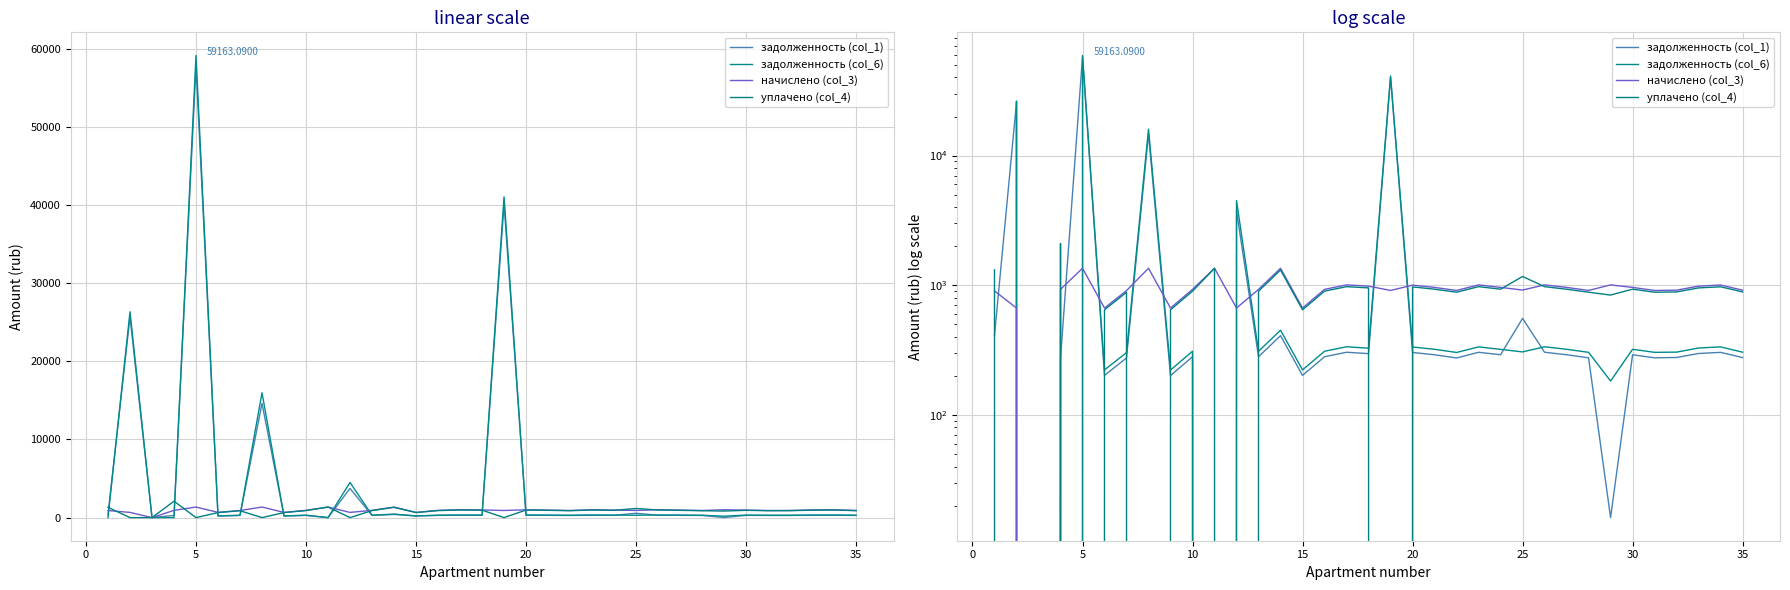

True or false: задолженность (col_1) has a value of 318.6 at 20.

False